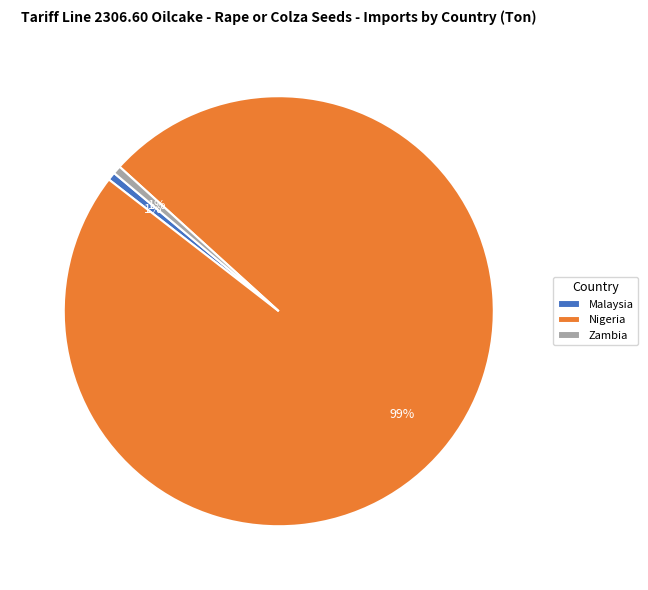

Which slice is the largest?

Nigeria